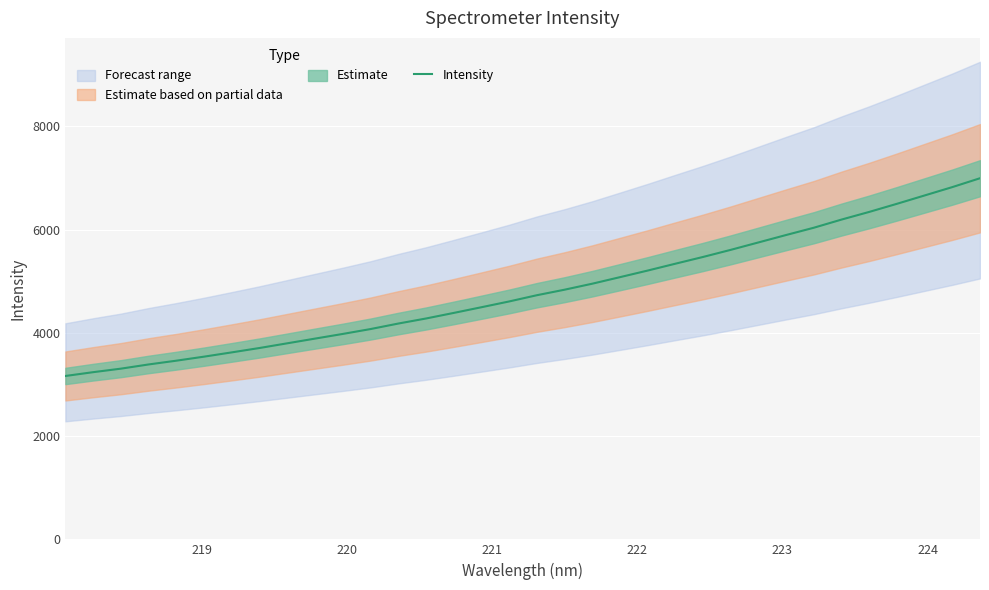

What is the maximum value shown in the chart?

6997.1